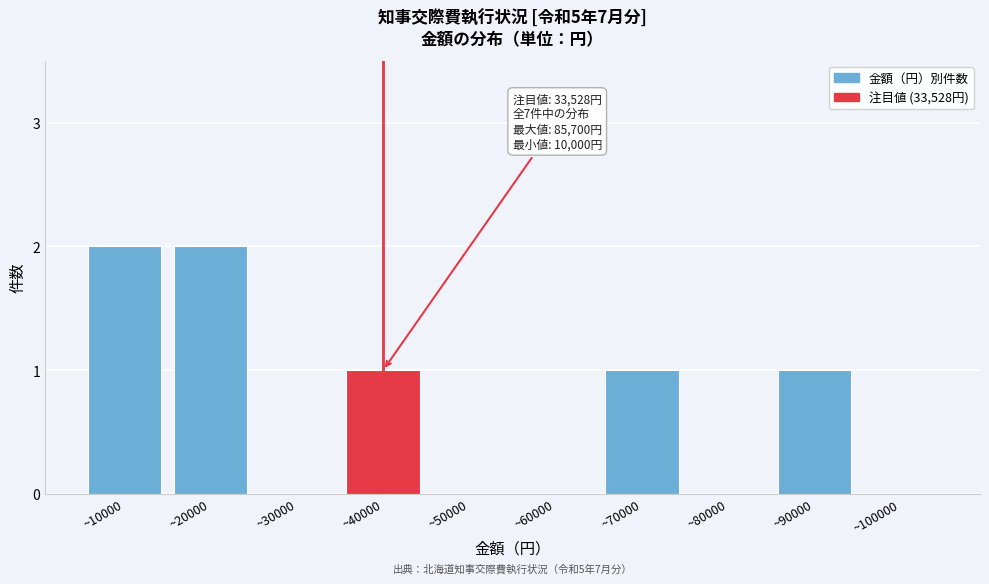

Reading left to right, transcribe all the data shown in this chart.

~10000=2	~20000=2	~30000=0	~40000=1	~50000=0	~60000=0	~70000=1	~80000=0	~90000=1	~100000=0